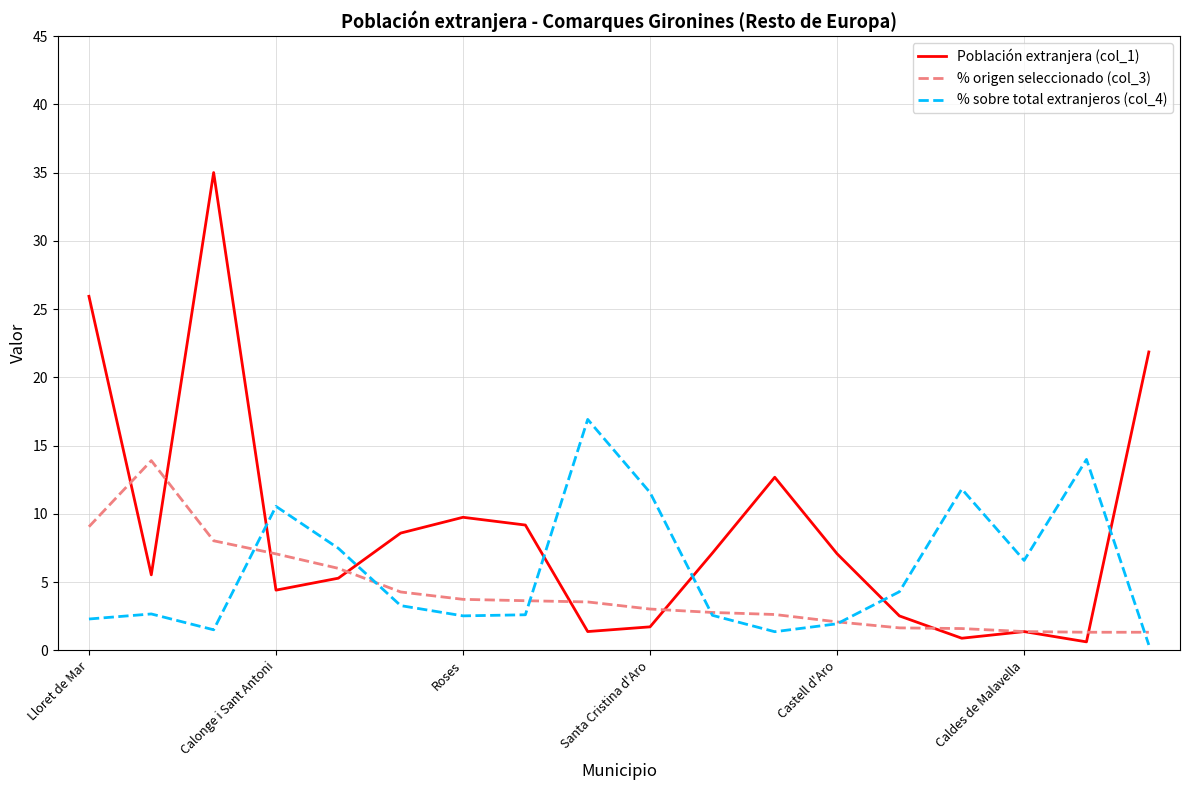

Which series has the largest total across all categories?

Población extranjera (col_1)